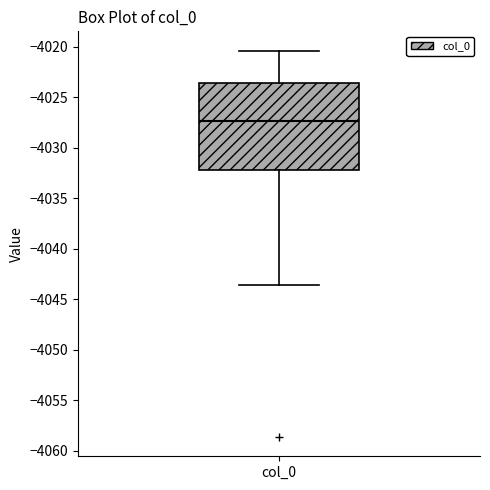

Read this box plot against the y-axis: the position of the median line, the range covered by the box, and the ends of both whiskers. The values are not printed on the chart, so give them approximately, as read against the axis.

median -4027.5, box -4032.0 to -4023.5, whiskers -4043.5 to -4020.5